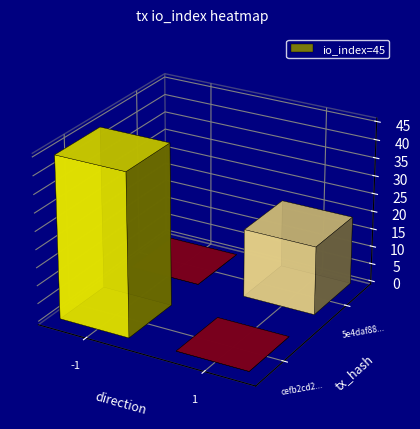

Reading left to right, what are all the values shown in this chart?

cefb2cd2dd9a6c7012a0665a23e84b9a26a1325: -1	45
5e4daf888f72aded249a61698ea774195a8e1d4: 1	19